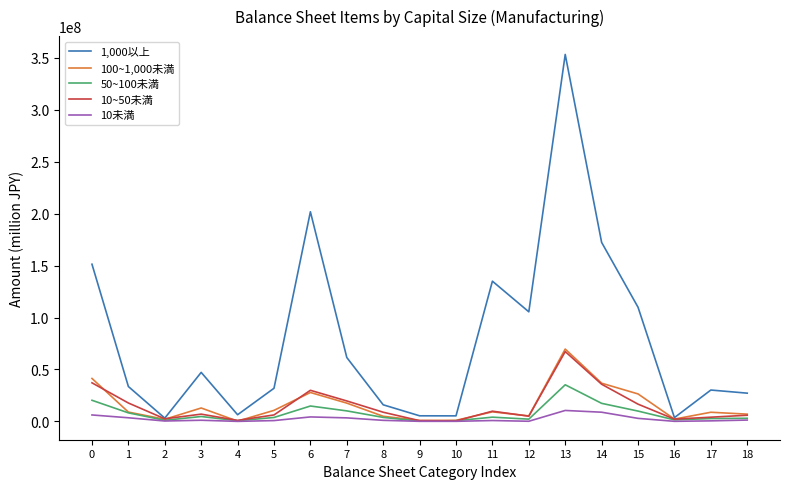

The value of 100~1,000未満 at 2 is 2016487. True or false?

True